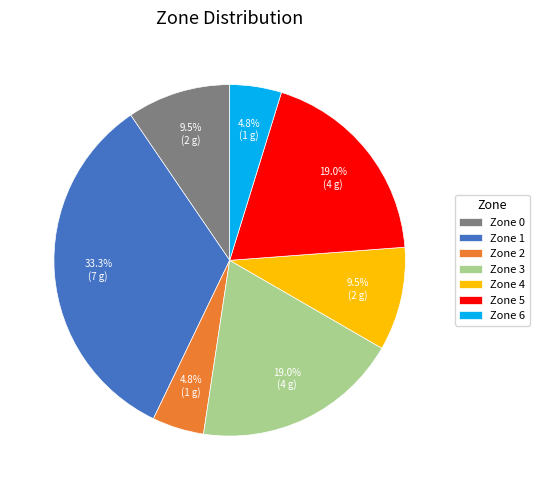

What is the ratio of the value at Zone 2 to the value at Zone 6?

1.0